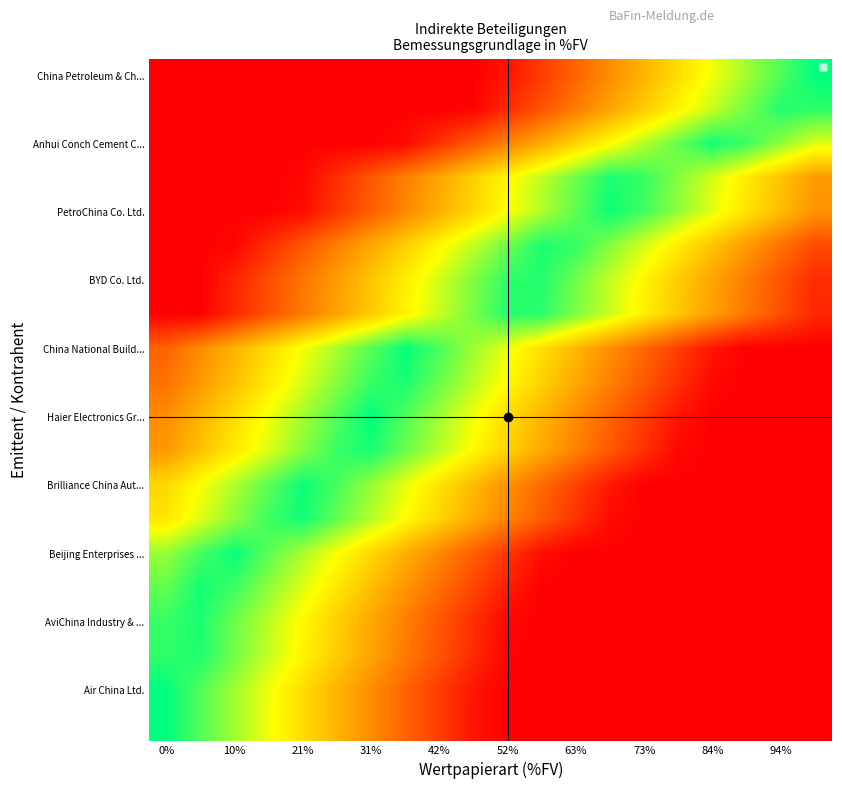

Count the number of data series in this chart.

20